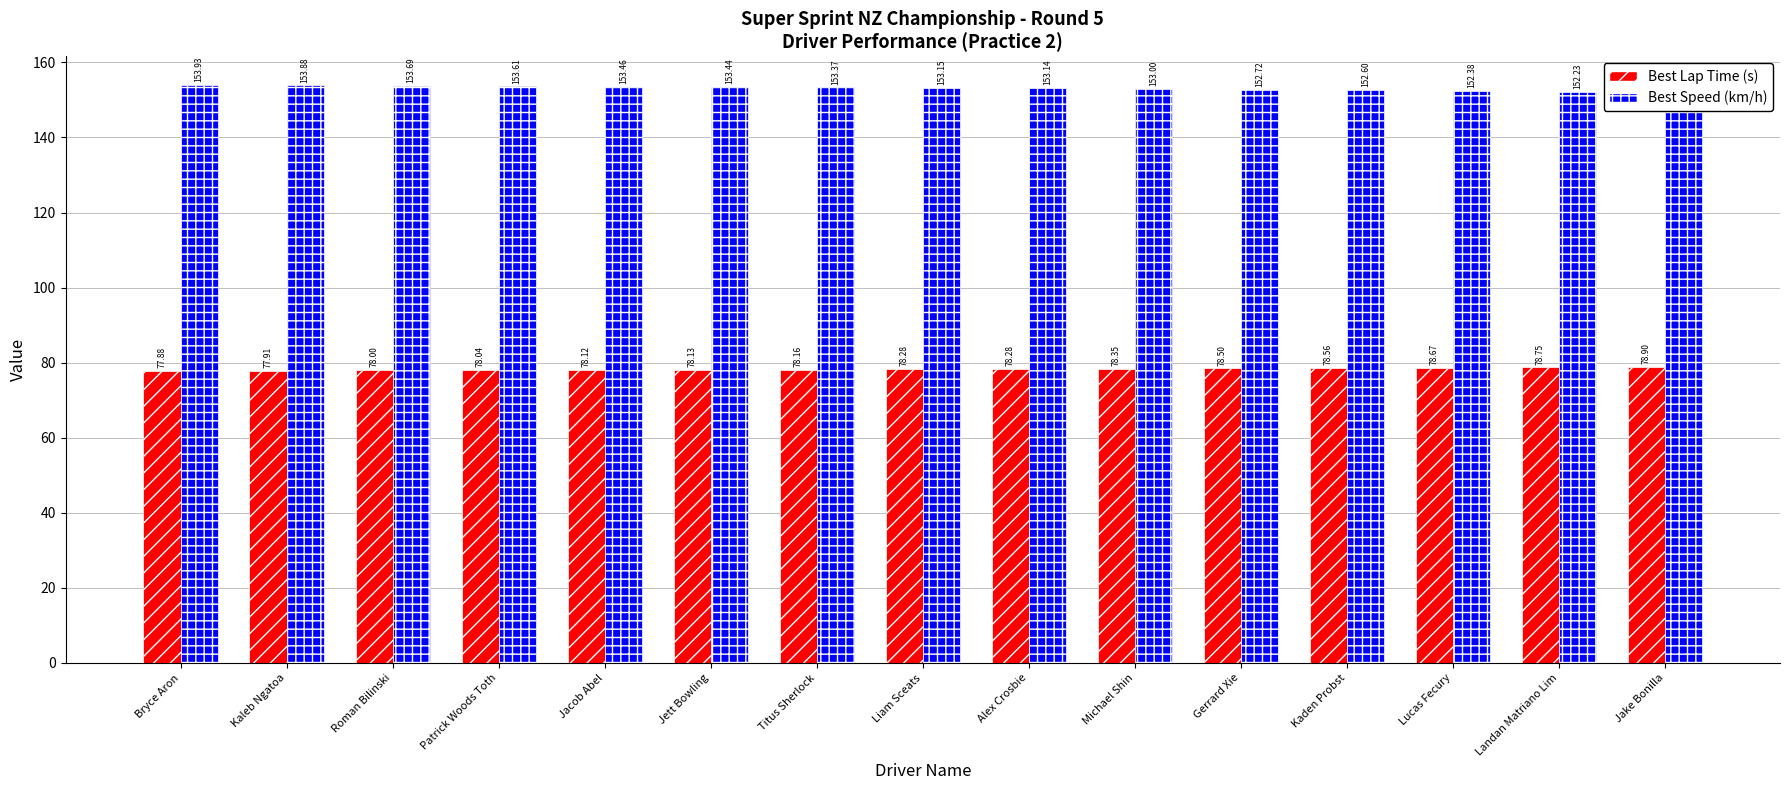

List the labels in order of Best Lap Time (s) value, largest first.

Jake Bonilla, Landan Matriano Lim, Lucas Fecury, Kaden Probst, Gerrard Xie, Michael Shin, Alex Crosbie, Liam Sceats, Titus Sherlock, Jett Bowling, Jacob Abel, Patrick Woods Toth, Roman Bilinski, Kaleb Ngatoa, Bryce Aron